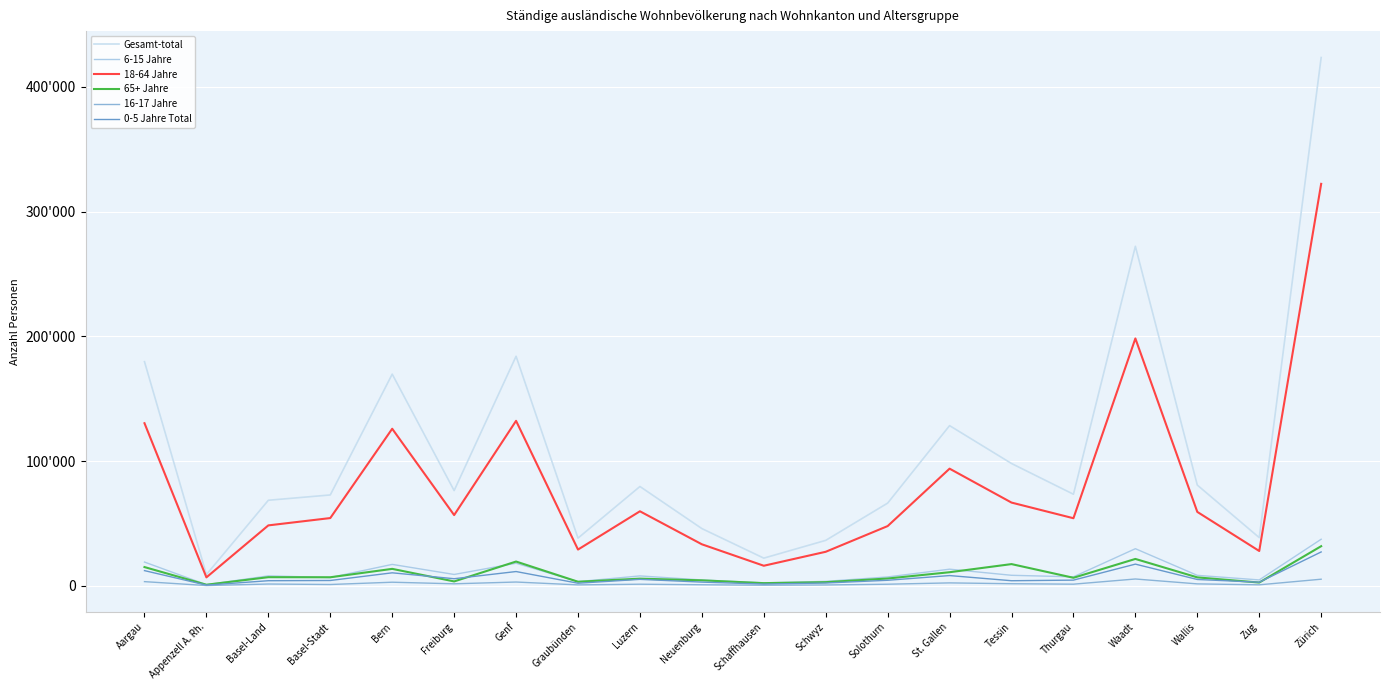

At which category does 65+ Jahre reach its first local peak?

Basel-Land